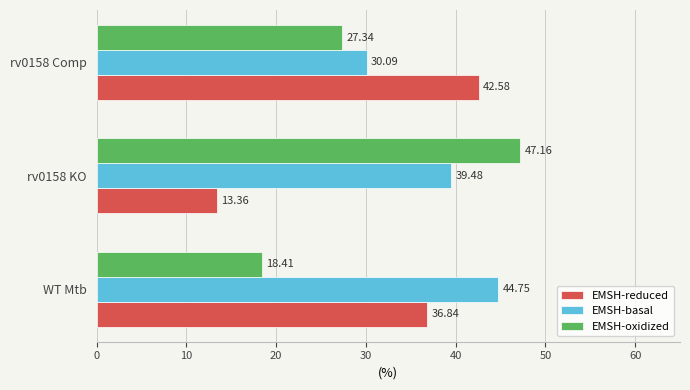

Which series changed the most between rv0158 KO and rv0158 Comp?

EMSH-reduced